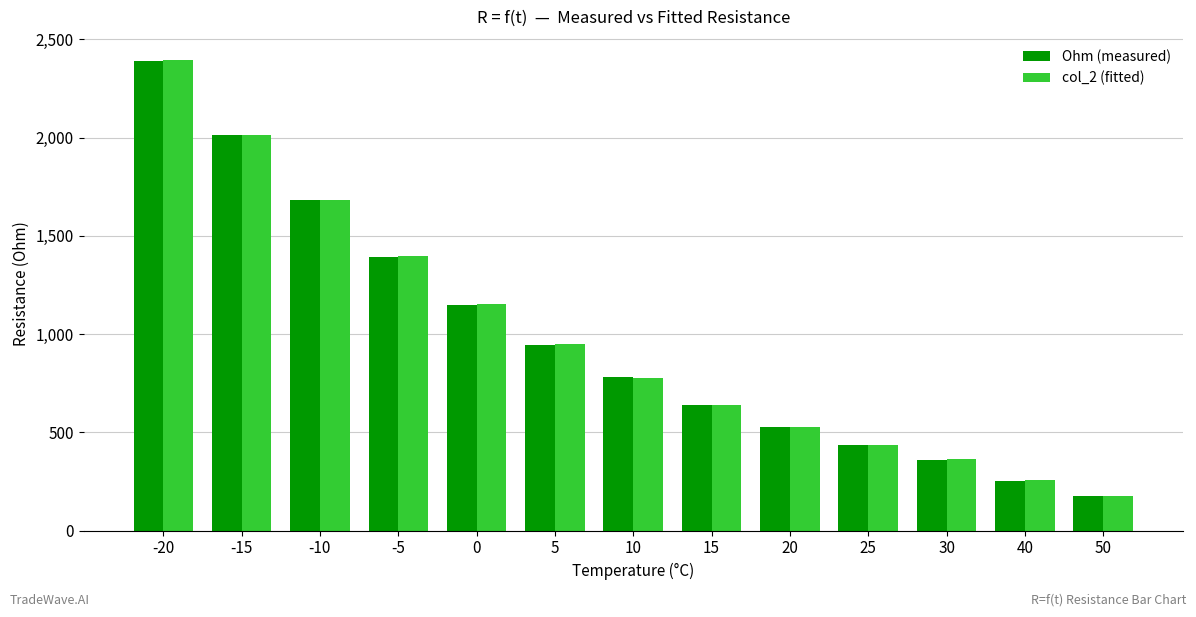

The Ohm (measured) series shows 1394.0 at -5. True or false?

True